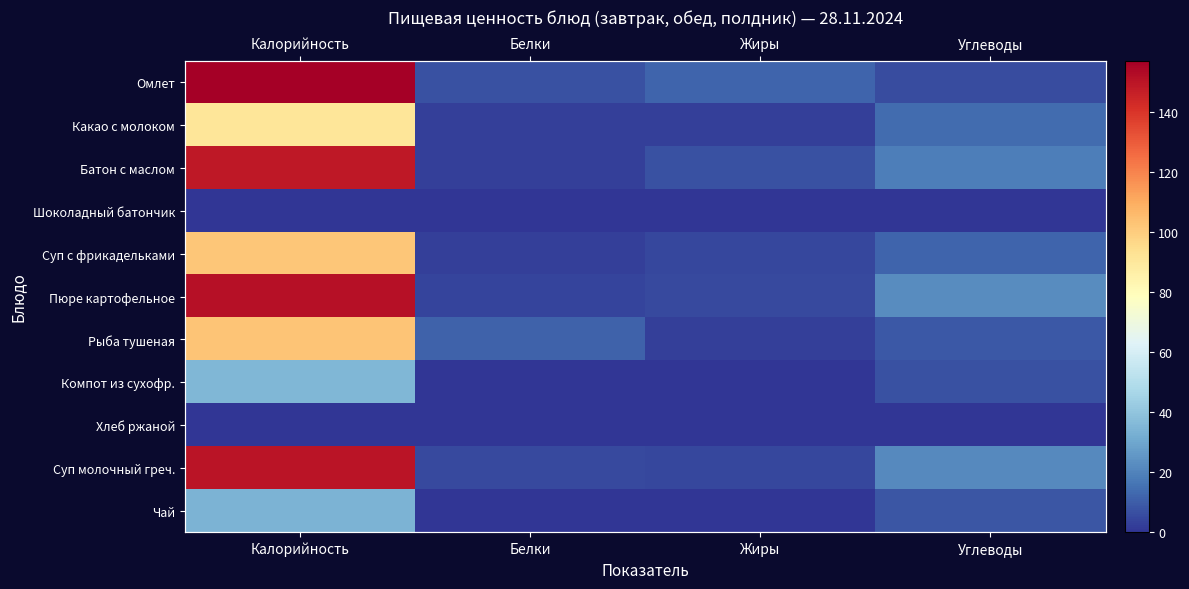

At how many categories does at least one series exceed 10?

4